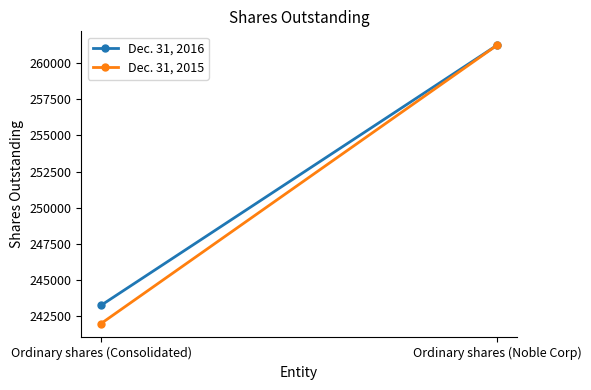

At which label is Dec. 31, 2015 closest to 251611?

Ordinary shares (Consolidated)